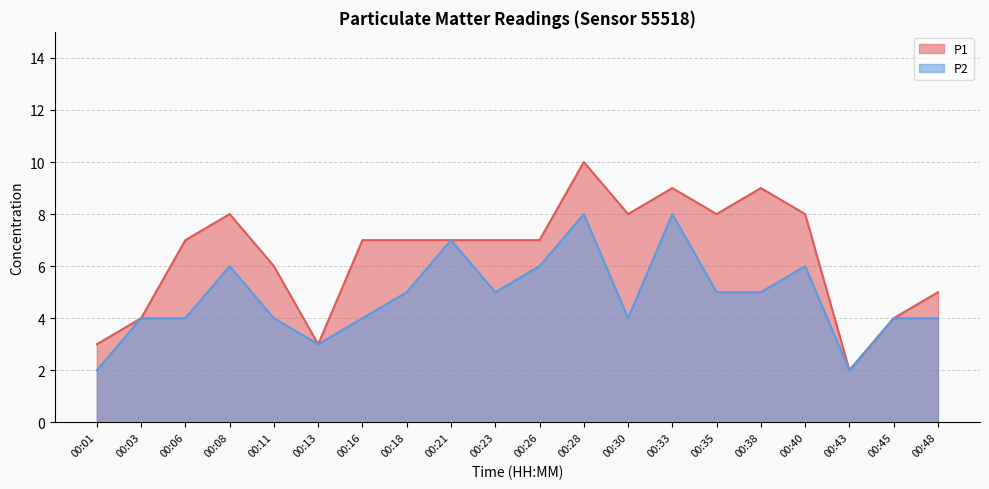

Is the value of P1 at 00:21 greater than the value of P2 at 00:18?

Yes